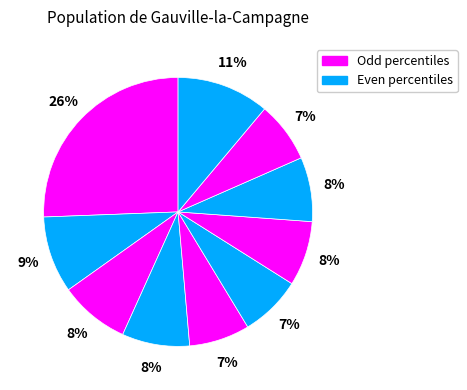

Count the number of slices in the pie.

10